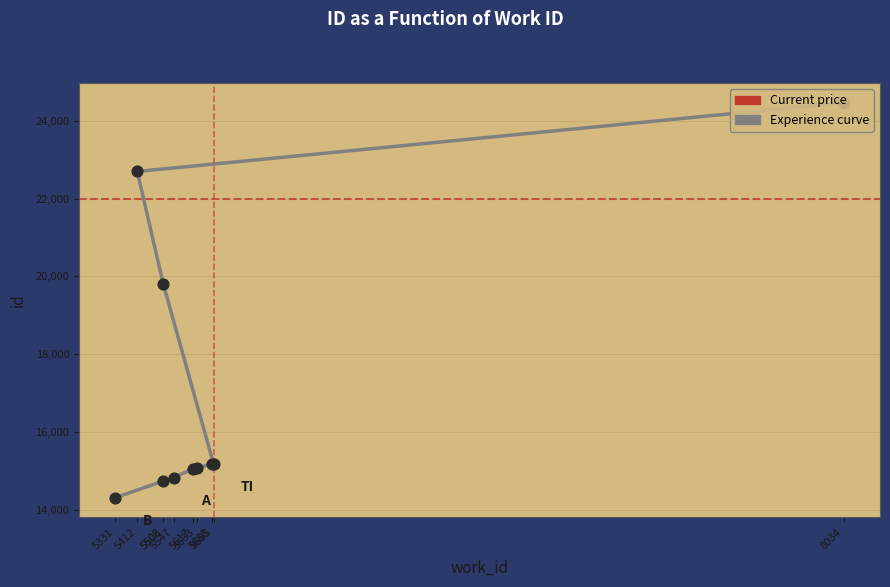

What is the ratio of the value at 5547 to the value at 5688?

1.0